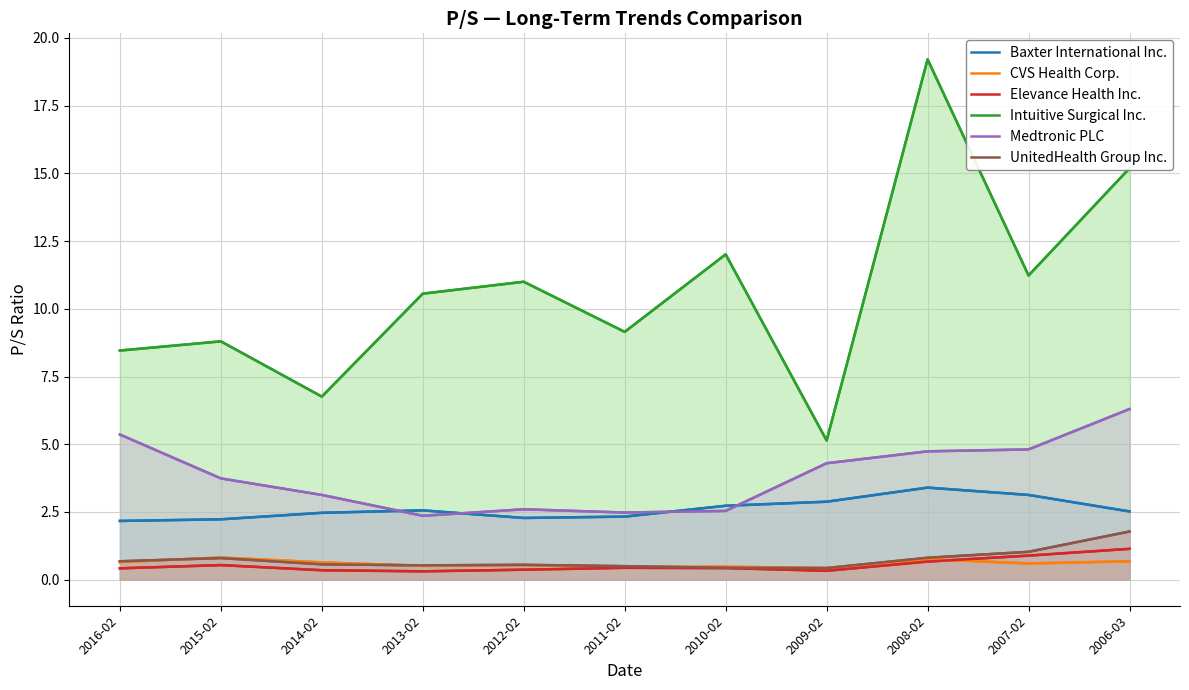

Reading left to right, extract all data points from this chart.

Baxter International Inc.: 2016-02=2.2	2015-02=2.2	2014-02=2.5	2013-02=2.6	2012-02=2.3	2011-02=2.3	2010-02=2.7	2009-02=2.9	2008-02=3.4	2007-02=3.1	2006-03=2.5
CVS Health Corp.: 2016-02=0.7	2015-02=0.8	2014-02=0.6	2013-02=0.5	2012-02=0.5	2011-02=0.5	2010-02=0.5	2009-02=0.4	2008-02=0.8	2007-02=0.6	2006-03=0.7
Elevance Health Inc.: 2016-02=0.4	2015-02=0.5	2014-02=0.3	2013-02=0.3	2012-02=0.4	2011-02=0.4	2010-02=0.4	2009-02=0.3	2008-02=0.7	2007-02=0.9	2006-03=1.1
Intuitive Surgical Inc.: 2016-02=8.5	2015-02=8.8	2014-02=6.8	2013-02=10.6	2012-02=11.0	2011-02=9.2	2010-02=12.0	2009-02=5.1	2008-02=19.2	2007-02=11.2	2006-03=15.2
Medtronic PLC: 2016-02=5.4	2015-02=3.7	2014-02=3.1	2013-02=2.4	2012-02=2.6	2011-02=2.5	2010-02=2.5	2009-02=4.3	2008-02=4.7	2007-02=4.8	2006-03=6.3
UnitedHealth Group Inc.: 2016-02=0.7	2015-02=0.8	2014-02=0.6	2013-02=0.5	2012-02=0.6	2011-02=0.5	2010-02=0.4	2009-02=0.4	2008-02=0.8	2007-02=1.0	2006-03=1.8